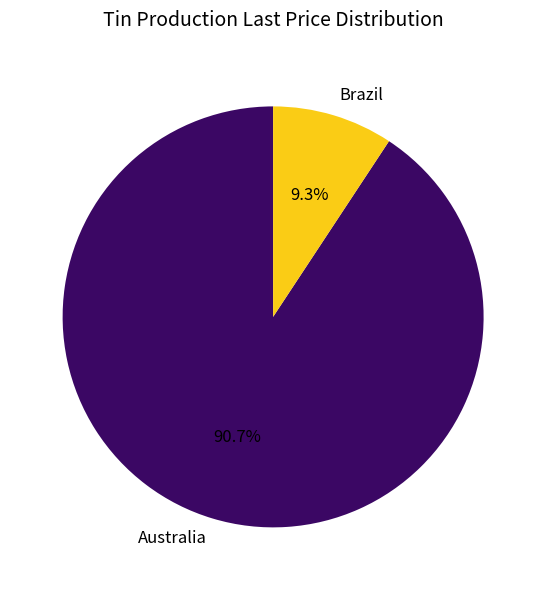

Do Australia and Brazil together represent more than half of the pie?

Yes